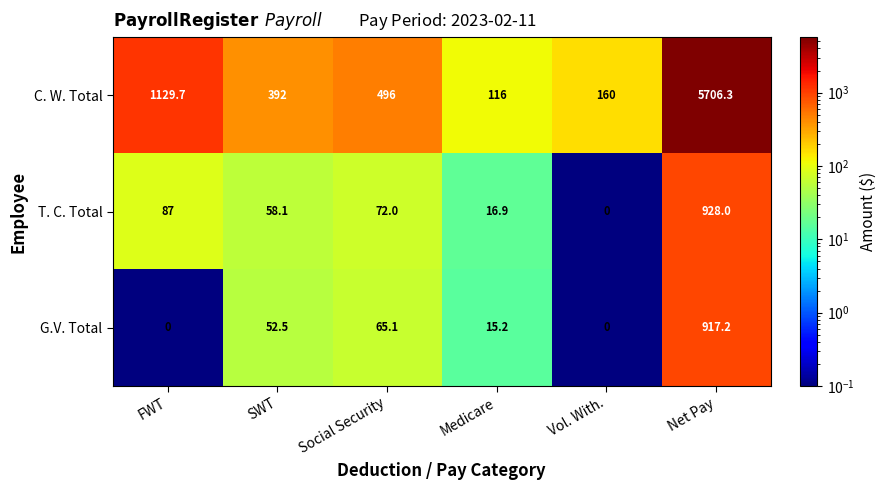

What is the sum of the T. C. Total values at FWT and SWT?

145.1